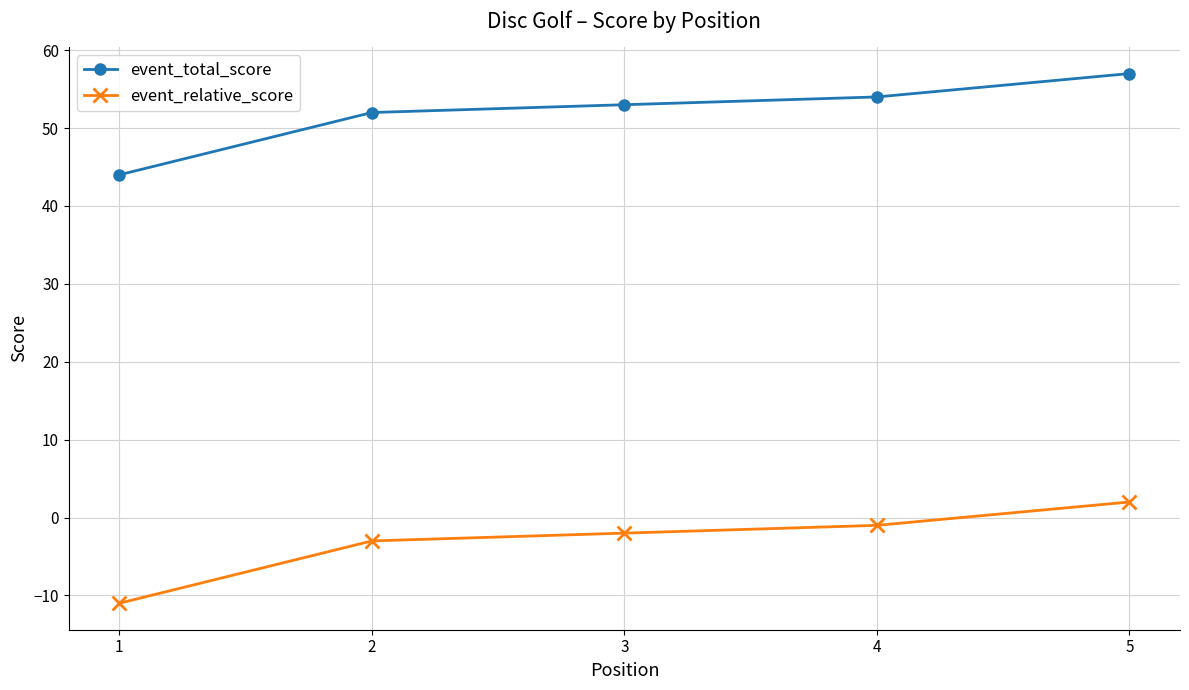

List the labels in order of event_total_score value, smallest first.

1, 2, 3, 4, 5